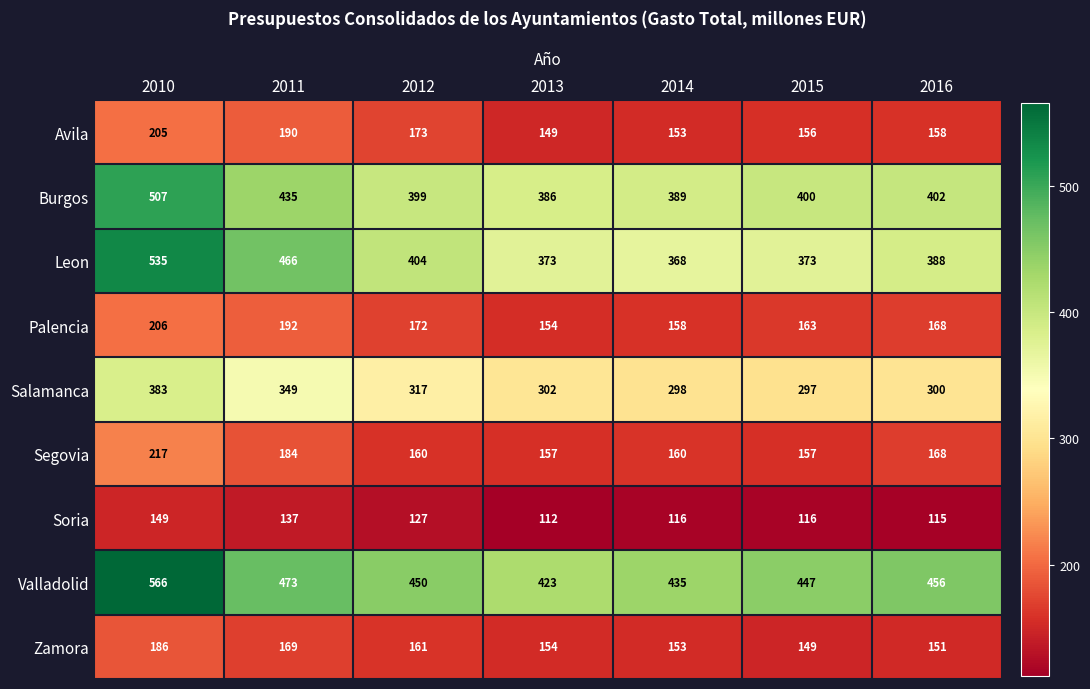

Between 2015 and 2016, which series saw the biggest shift?

Leon